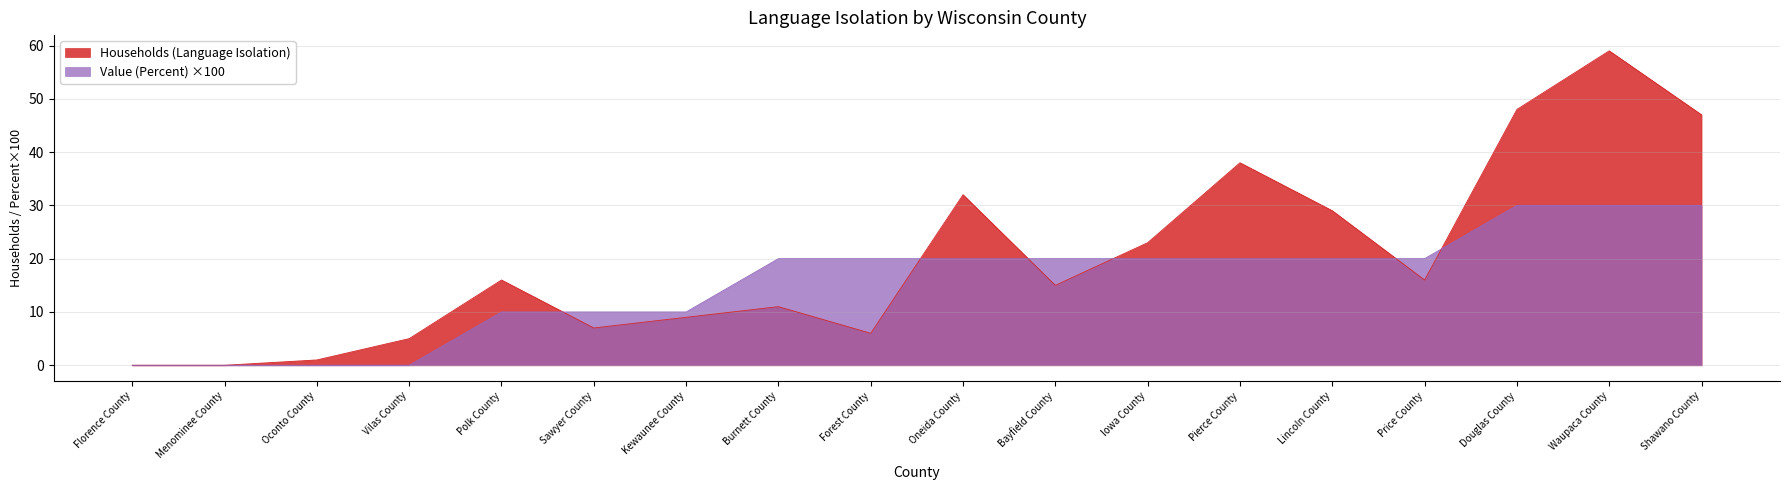

Where does the Value (Percent) series first go above 20?

Douglas County